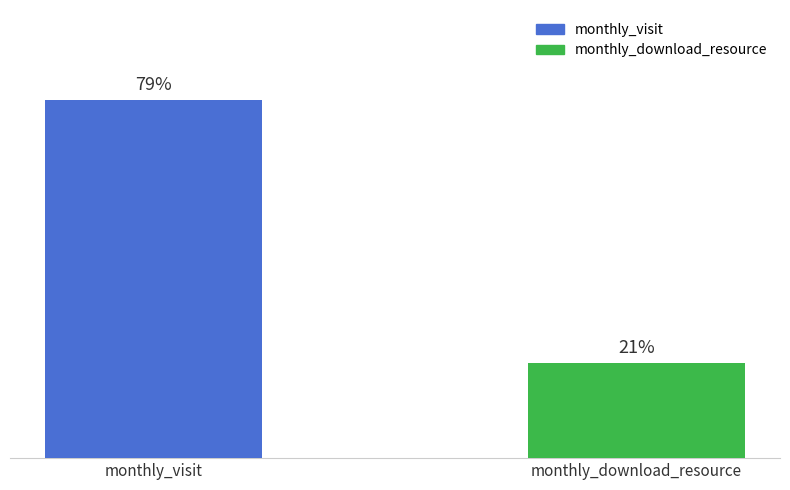

Between monthly_visit and monthly_download_resource, which is larger?

monthly_visit